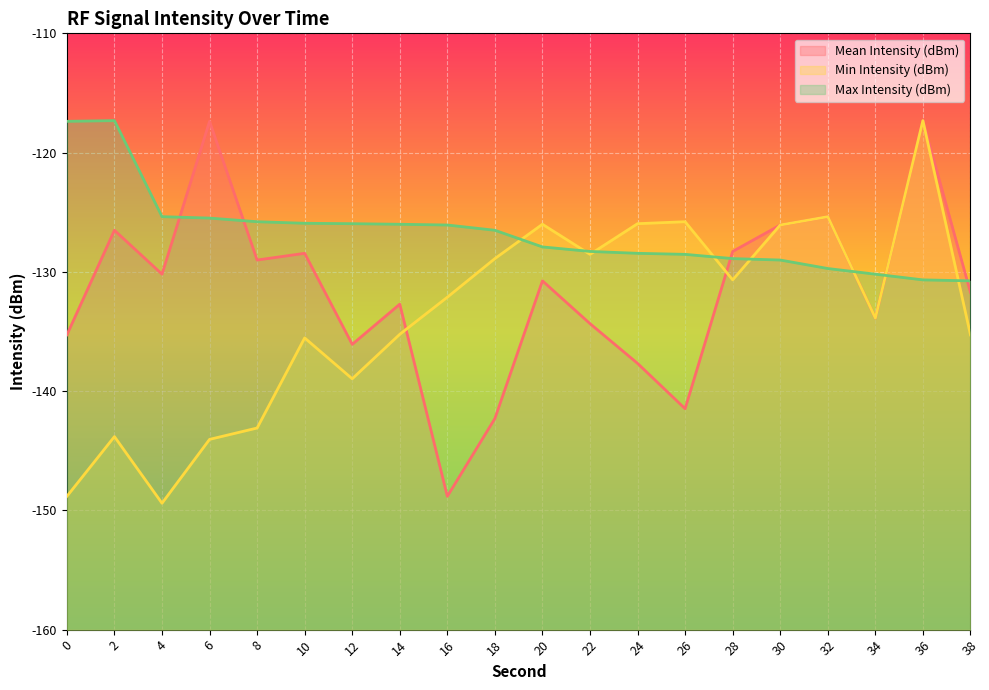

Rank the series by their maximum value, from lowest to highest.

Mean Intensity (dBm), Min Intensity (dBm), Max Intensity (dBm)